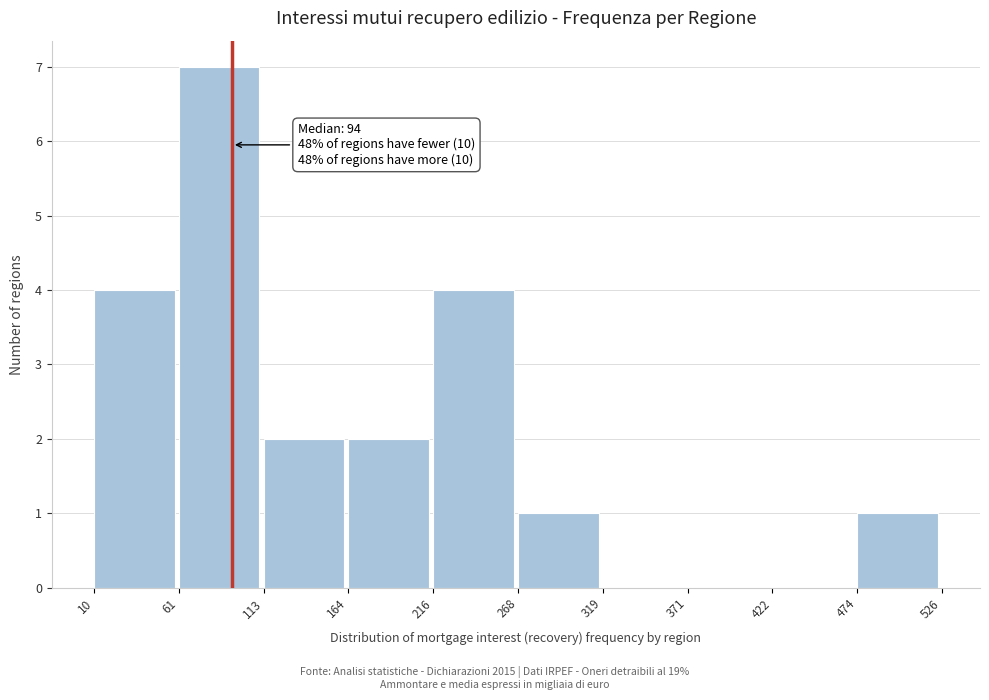

Which range on the x-axis has the tallest bar?

61 to 113